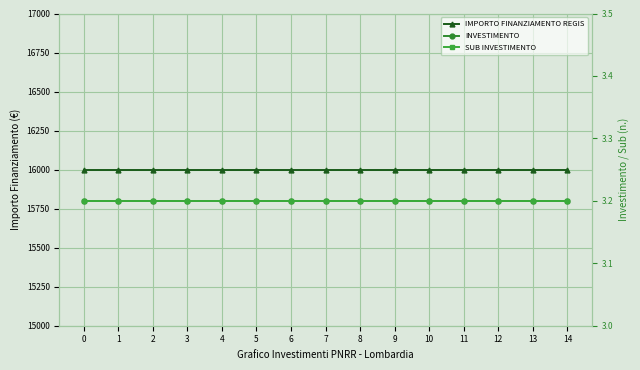

At how many categories does at least one series exceed 7874?

15